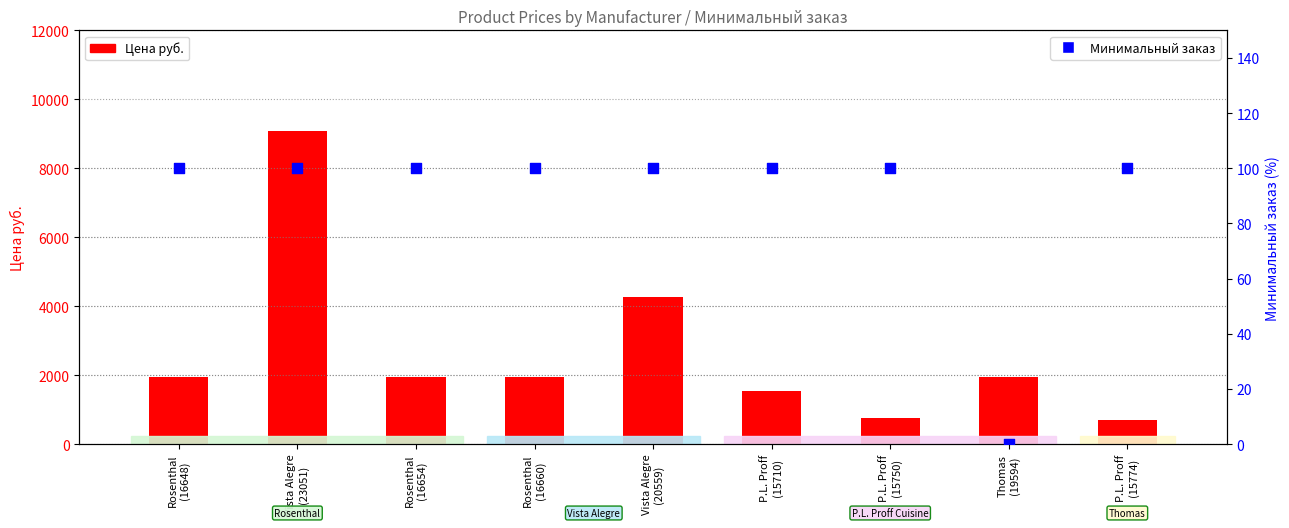

Is the value of Минимальный заказ (×100%) at Vista Alegre
(20559) greater than the value of Цена руб. at Rosenthal
(16654)?

No